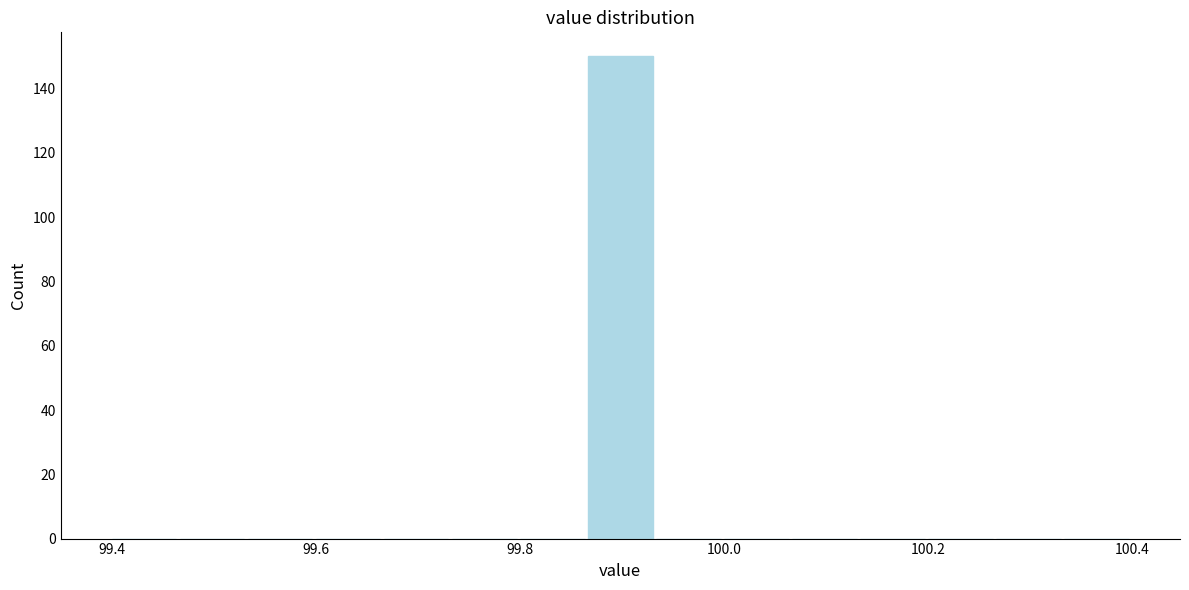

Around what value on the x-axis is the tallest bar? Give the approximate position of its centre, as read against the axis.

99.90